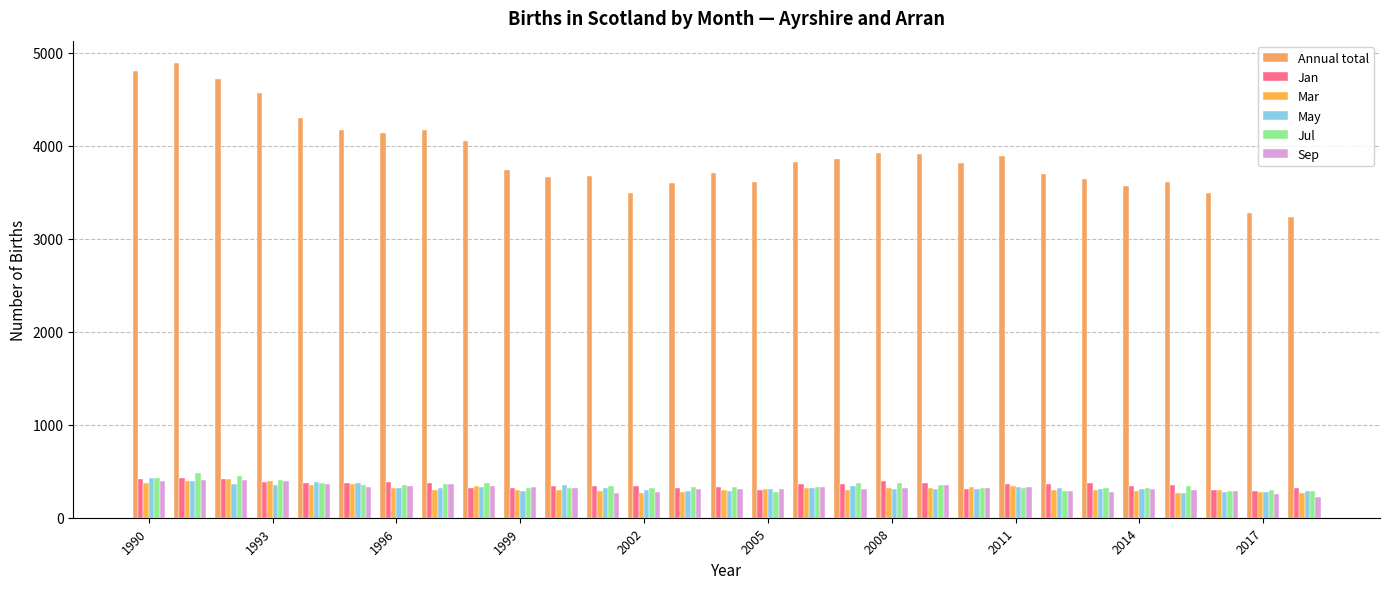

What is the difference between the second highest and minimum values in the Sep series?

180